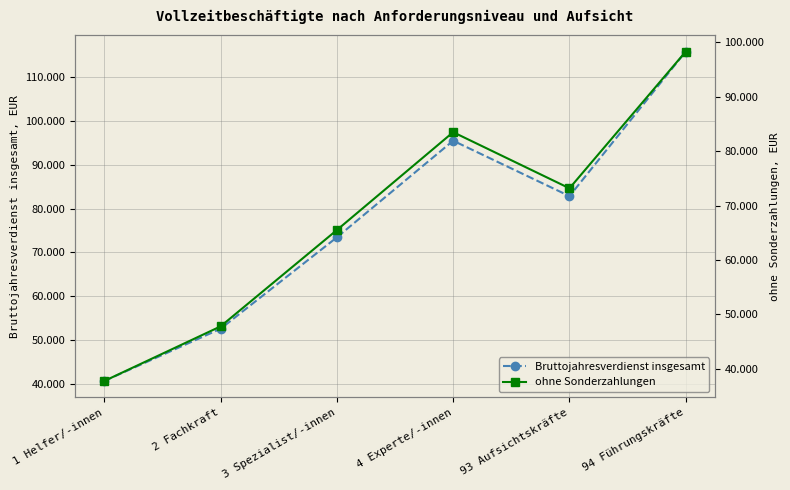

Reading right to left, extract all data points from this chart.

Bruttojahresverdienst insgesamt: 115845	82838	95484	73426	52557	40638
ohne Sonderzahlungen: 98335	73173	83499	65492	47770	37724